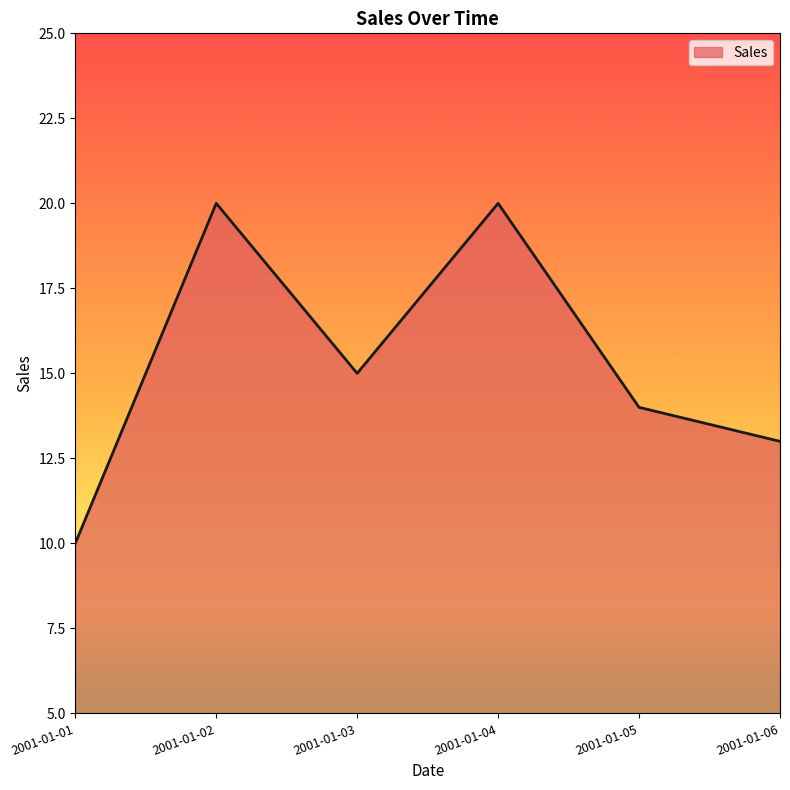

What is the smallest value displayed?

10